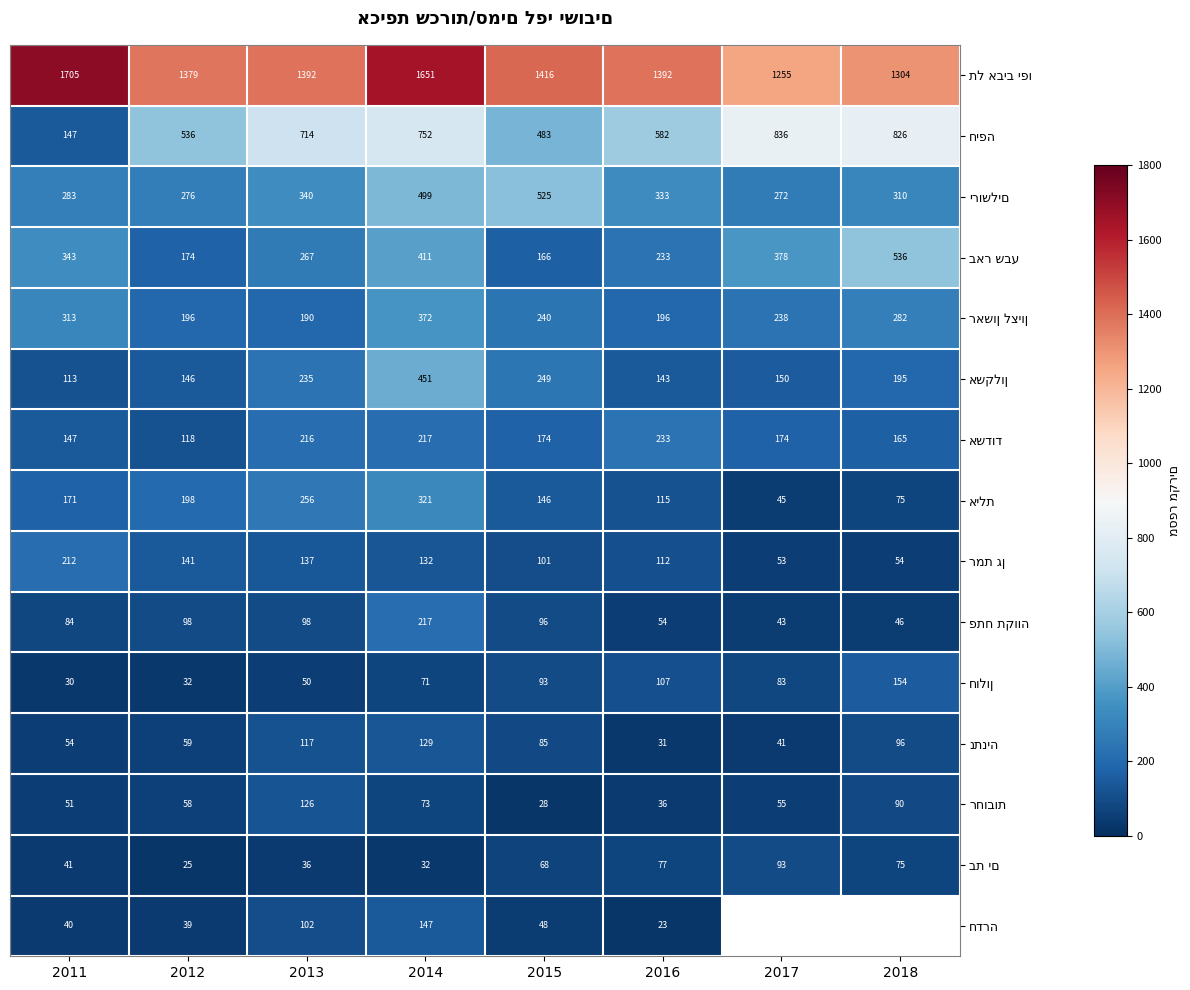

What is the difference between the highest and lowest values at 2013?

1356